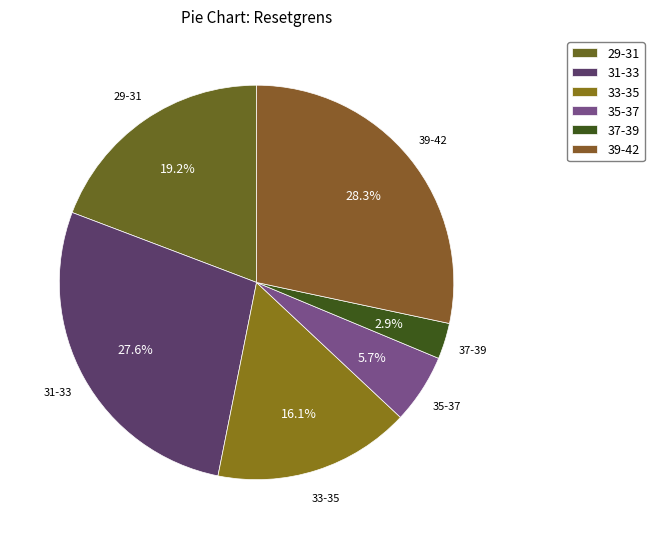

How many slices are in this pie chart?

6